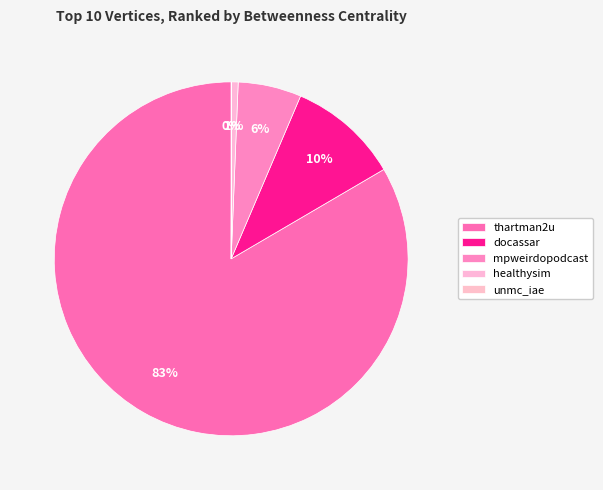

What portion of the pie excludes thartman2u?

16.6%